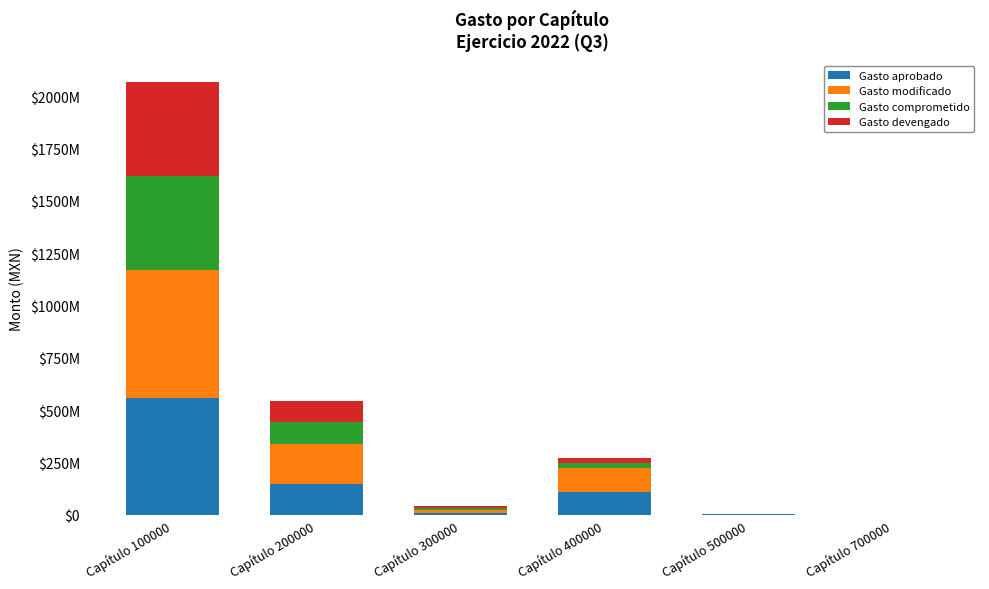

List the series in order of their peak value, lowest first.

Gasto comprometido, Gasto devengado, Gasto aprobado, Gasto modificado